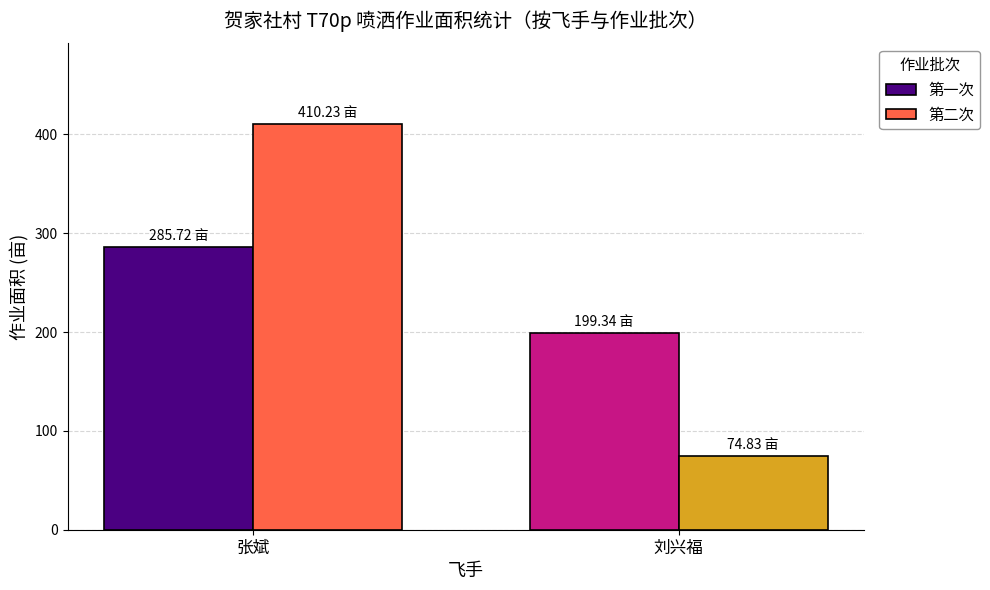

Rank the series at 张斌 from lowest to highest value.

第一次, 第二次